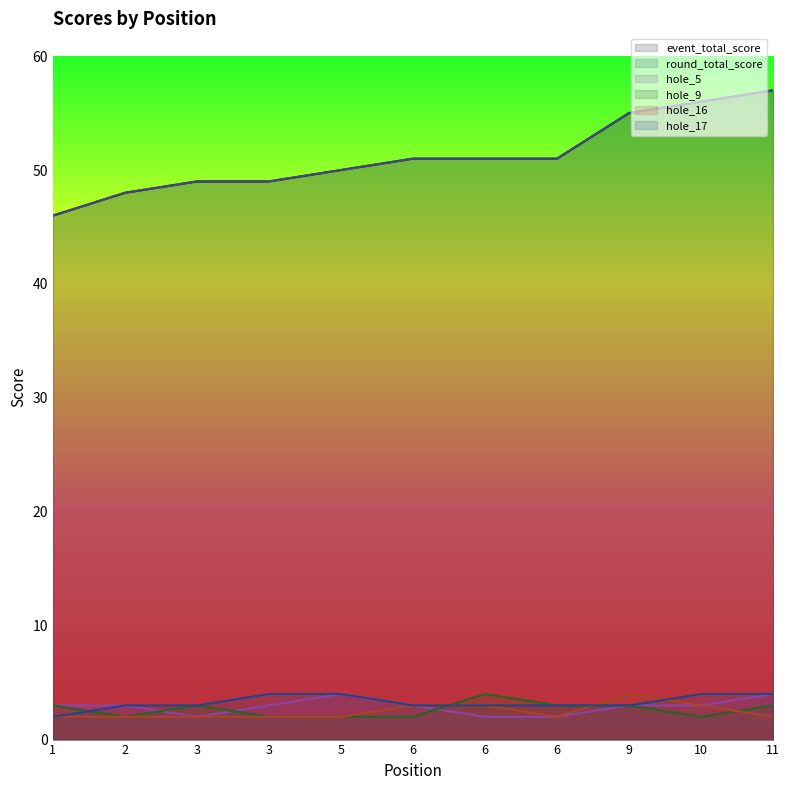

What is the value of the hole_16 point at the 7th from the left?

3